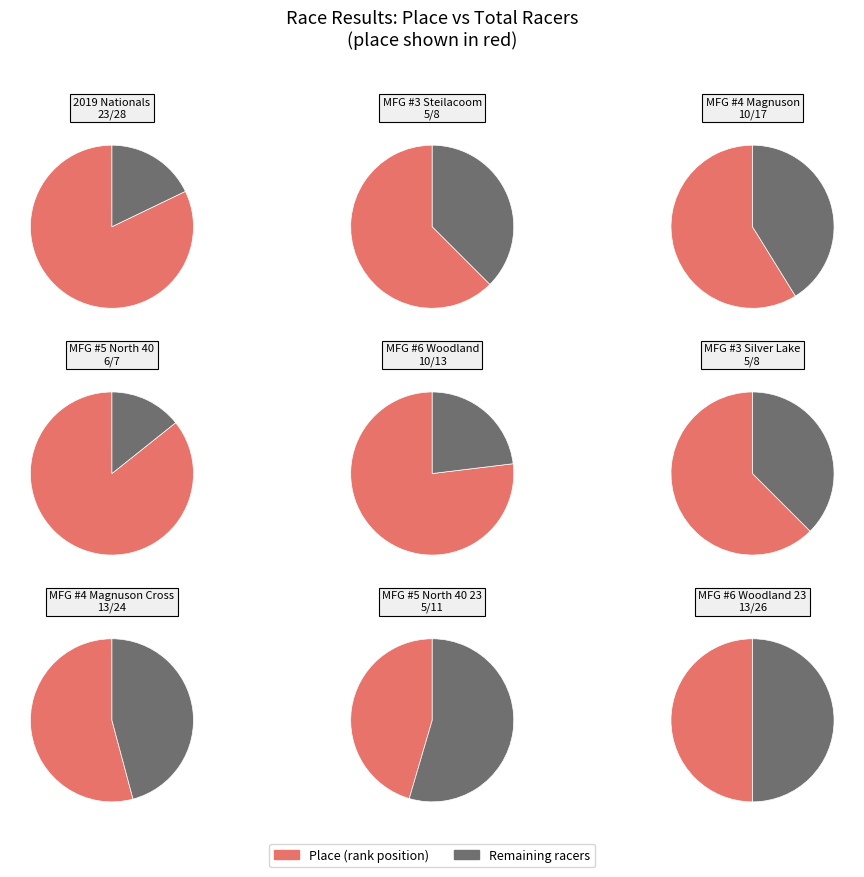

Is MFG #3 Silver Lake the majority of the pie?

No